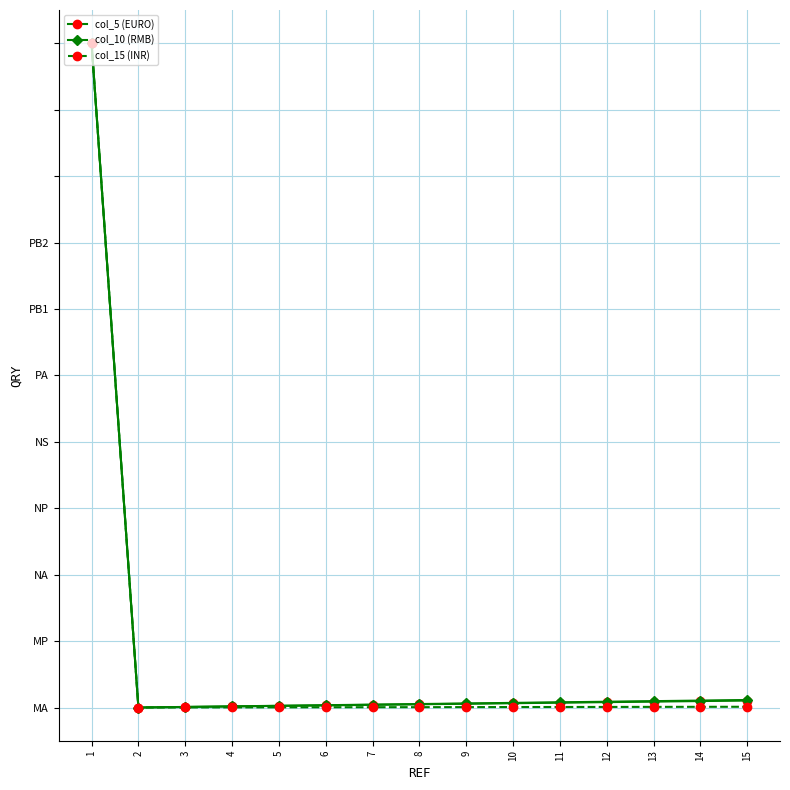

Is this an area chart (filled region under the line)?

No